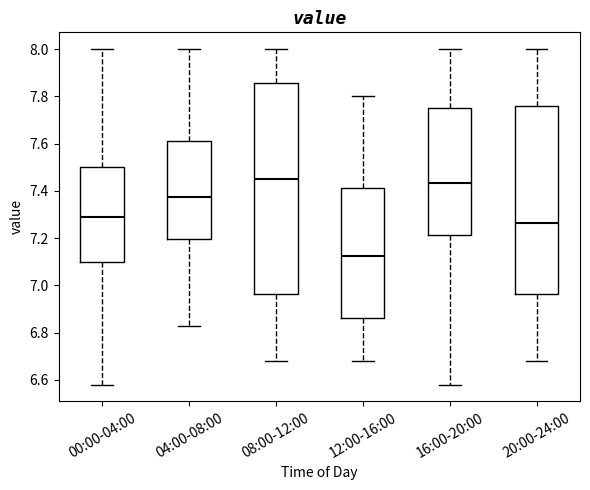

Reading left to right, transcribe this box plot: for each box, give where its median line is, the range the box spans, and where its two whiskers end, as read against the y-axis. The values are not printed on the chart, so give them approximately, as read against the axis.

00:00-04:00: median 7.30, box 7.10 to 7.50, whiskers 6.58 to 8.00
04:00-08:00: median 7.38, box 7.20 to 7.62, whiskers 6.84 to 8.00
08:00-12:00: median 7.46, box 6.96 to 7.86, whiskers 6.68 to 8.00
12:00-16:00: median 7.12, box 6.86 to 7.42, whiskers 6.68 to 7.80
16:00-20:00: median 7.44, box 7.22 to 7.76, whiskers 6.58 to 8.00
20:00-24:00: median 7.26, box 6.96 to 7.76, whiskers 6.68 to 8.00